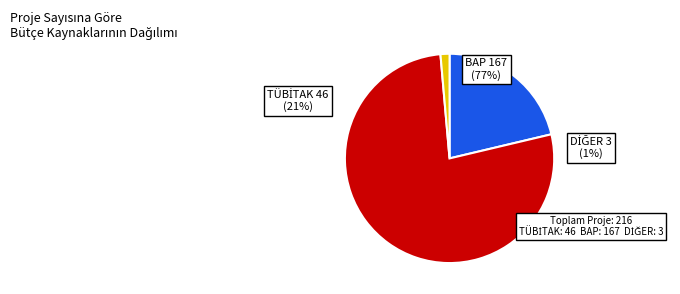

How many slices are in this pie chart?

3